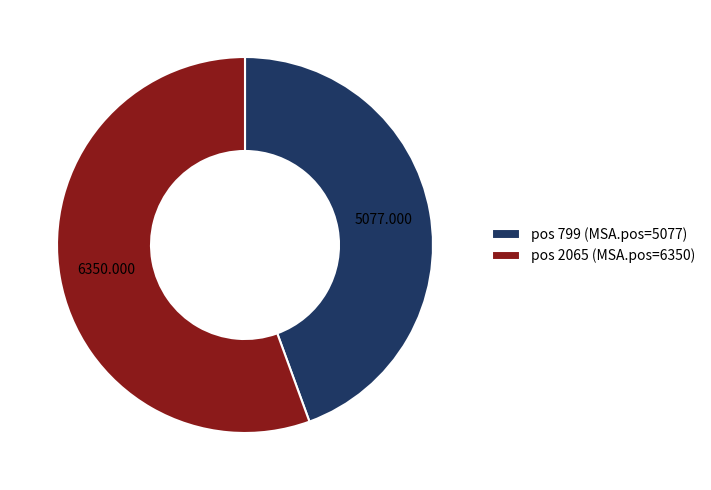

How many segments does this pie chart have?

2